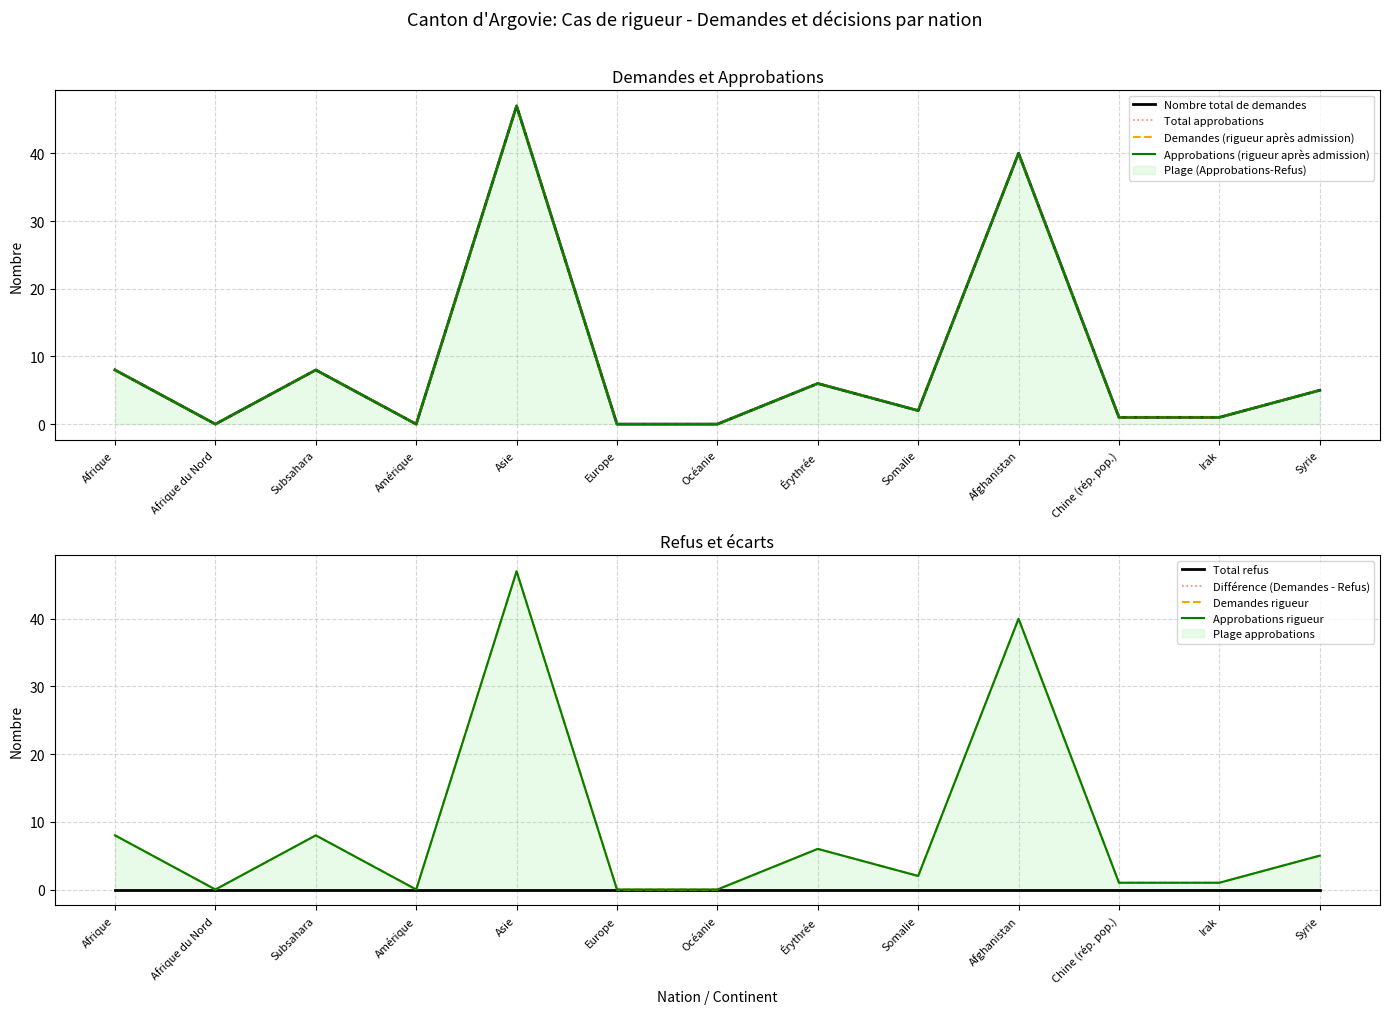

Which series changed the most between Somalie and Syrie?

Nombre total de demandes